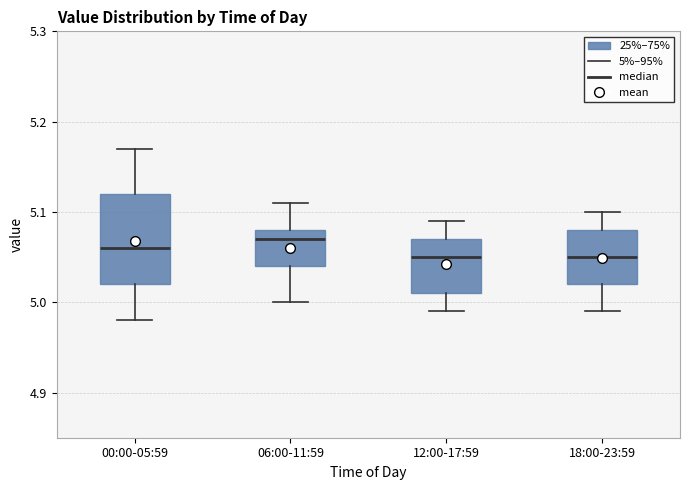

Where does the median line of the box for 12:00-17:59 sit on the y-axis? The values are not printed on the chart, so give them approximately, as read against the axis.

5.05